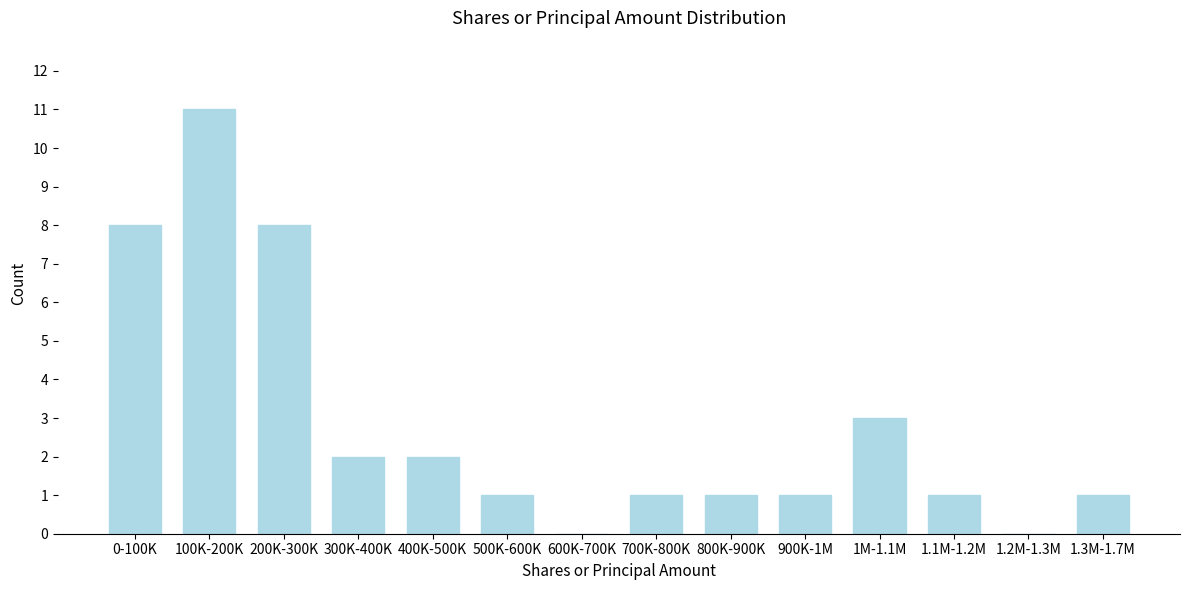

Reading right to left, what are all the values shown in this chart?

1.3M-1.7M=1	1.2M-1.3M=0	1.1M-1.2M=1	1M-1.1M=3	900K-1M=1	800K-900K=1	700K-800K=1	600K-700K=0	500K-600K=1	400K-500K=2	300K-400K=2	200K-300K=8	100K-200K=11	0-100K=8